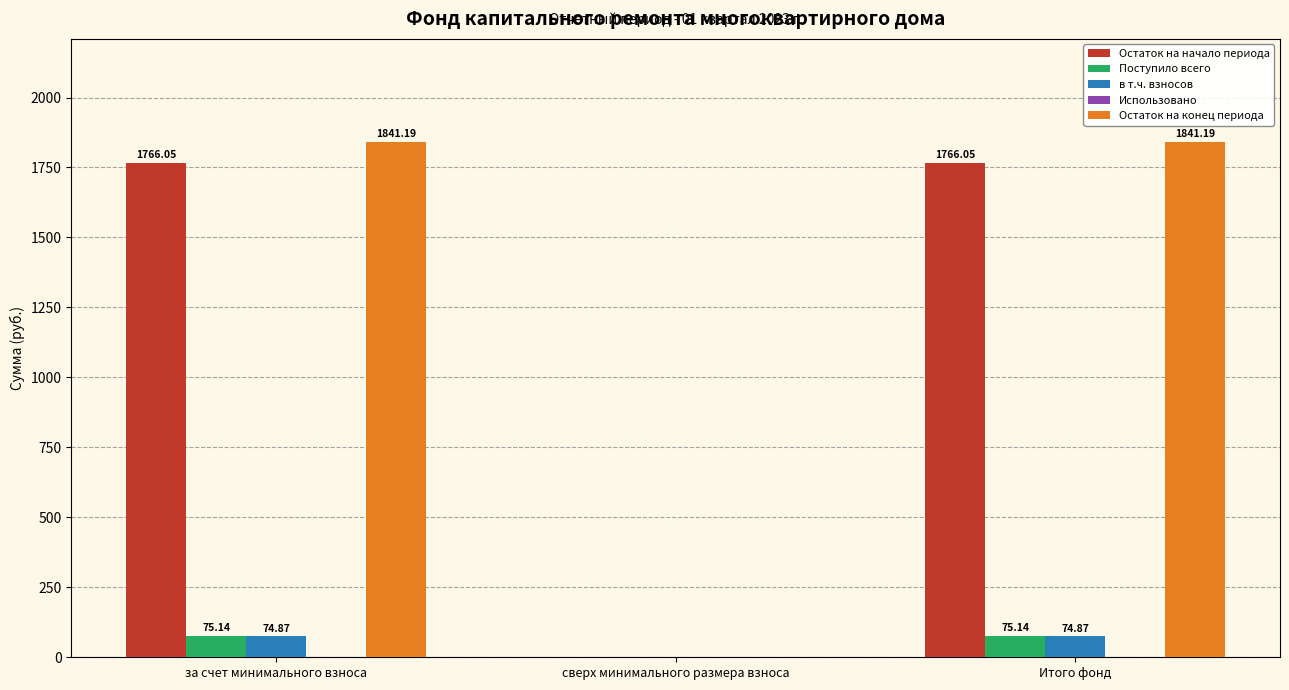

Which series has the largest total across all categories?

Остаток на конец периода